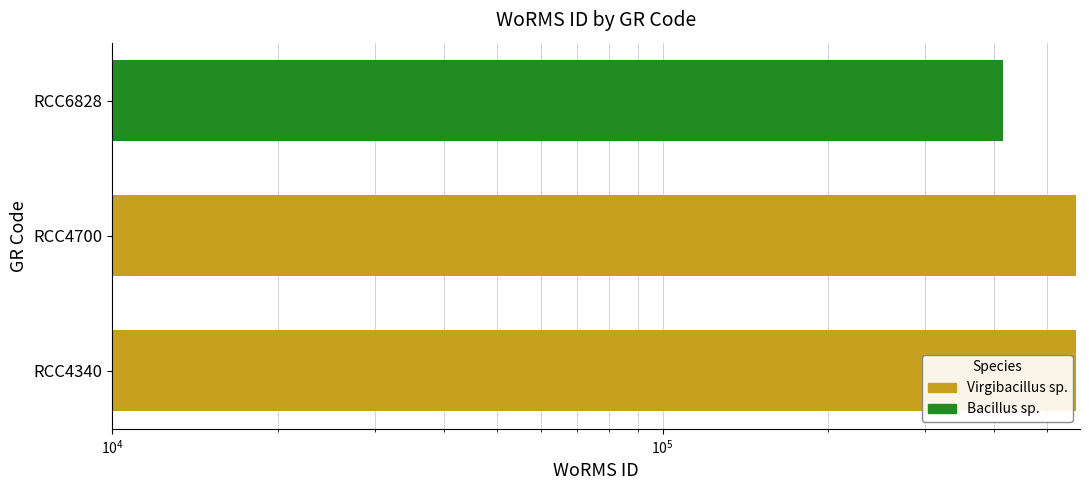

Reading left to right, what are all the values shown in this chart?

RCC4340=564479	RCC4700=564479	RCC6828=415091